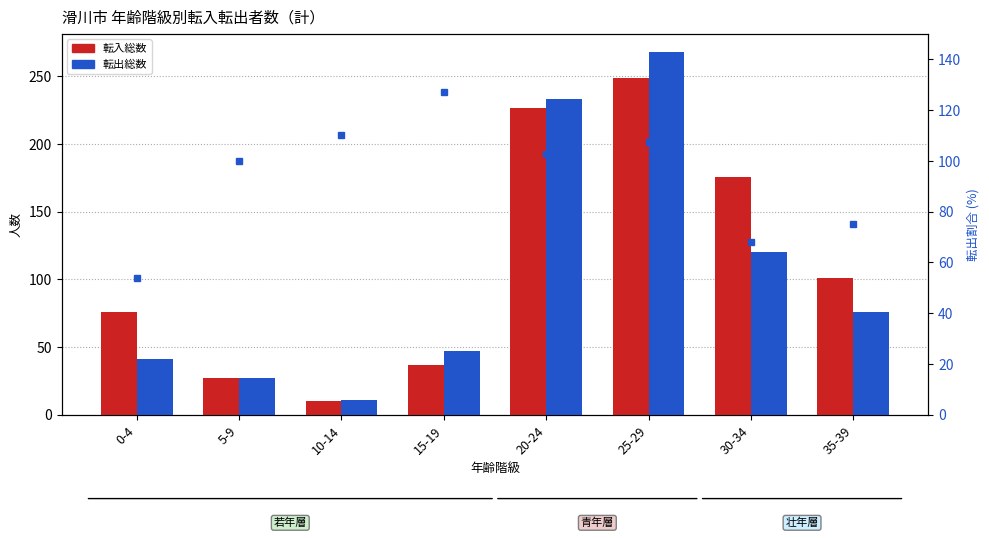

How many series are shown in this chart?

3